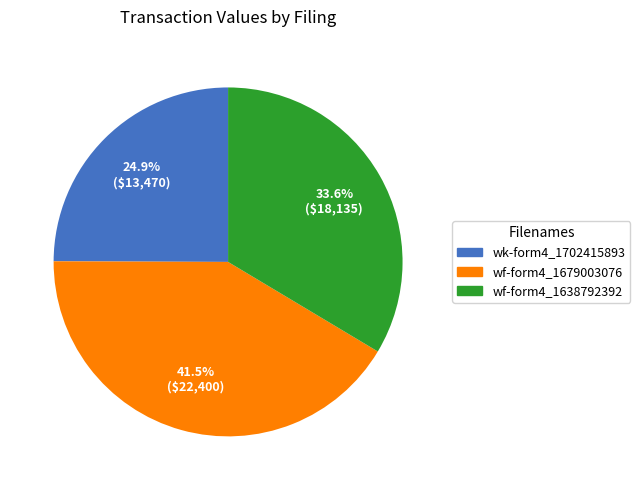

Does any single category account for the majority?

No